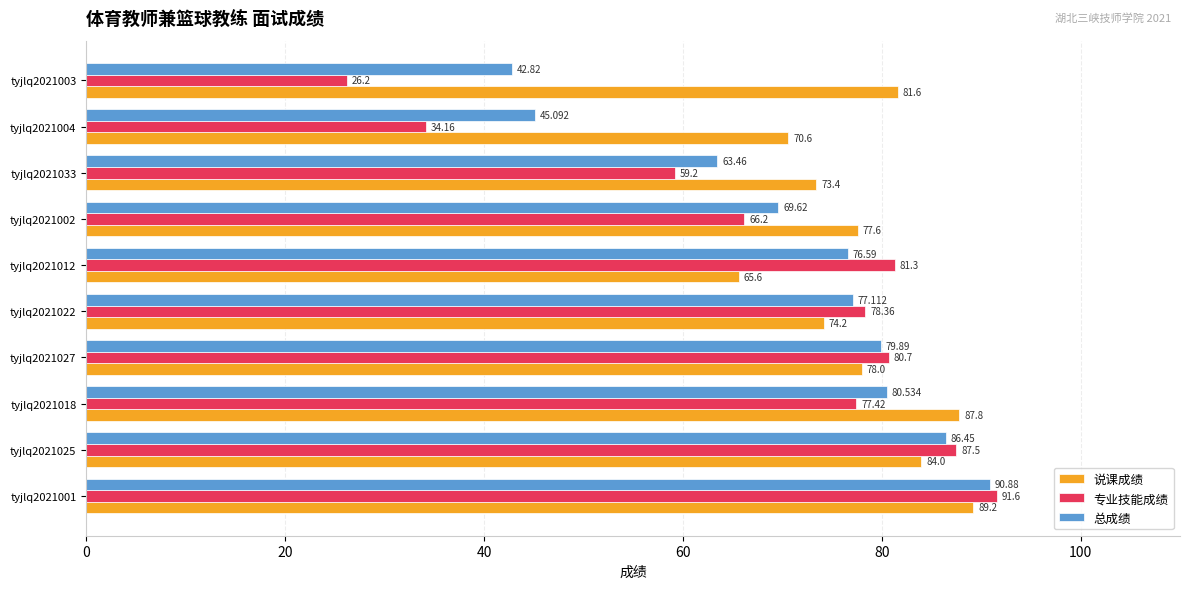

Which series has the largest total across all categories?

说课成绩